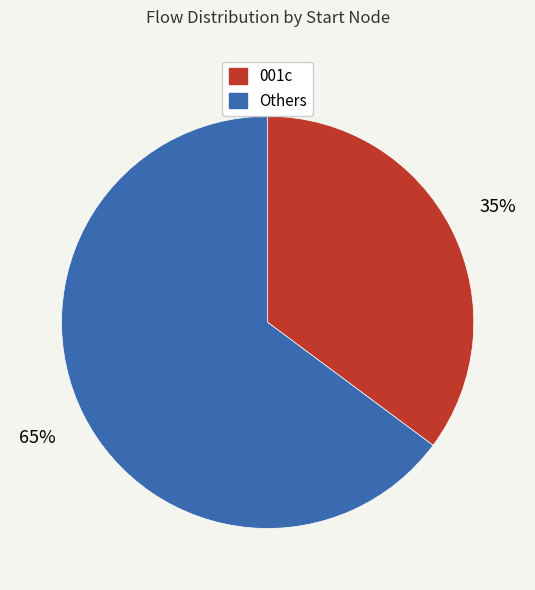

Is there a majority slice in this chart?

Yes